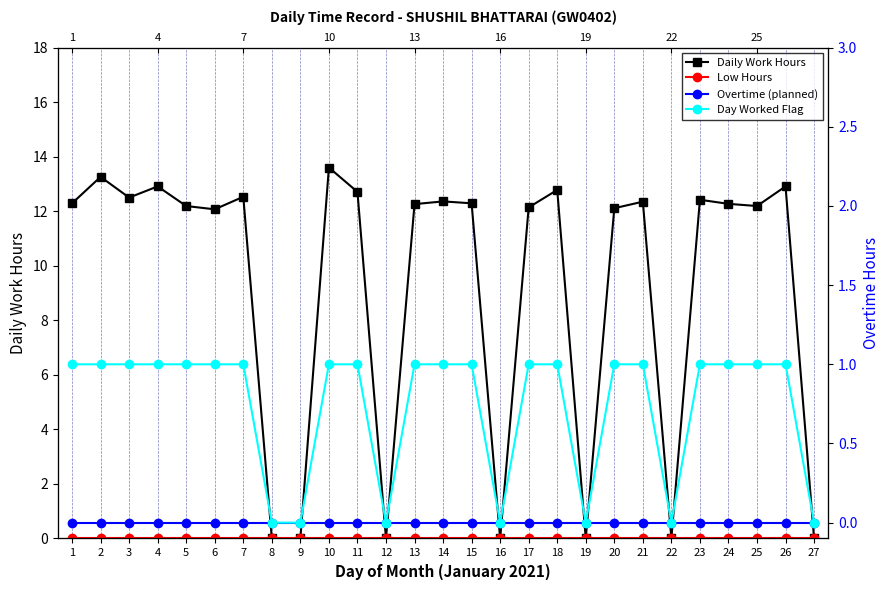

What is the total value across all series at 14?

13.4